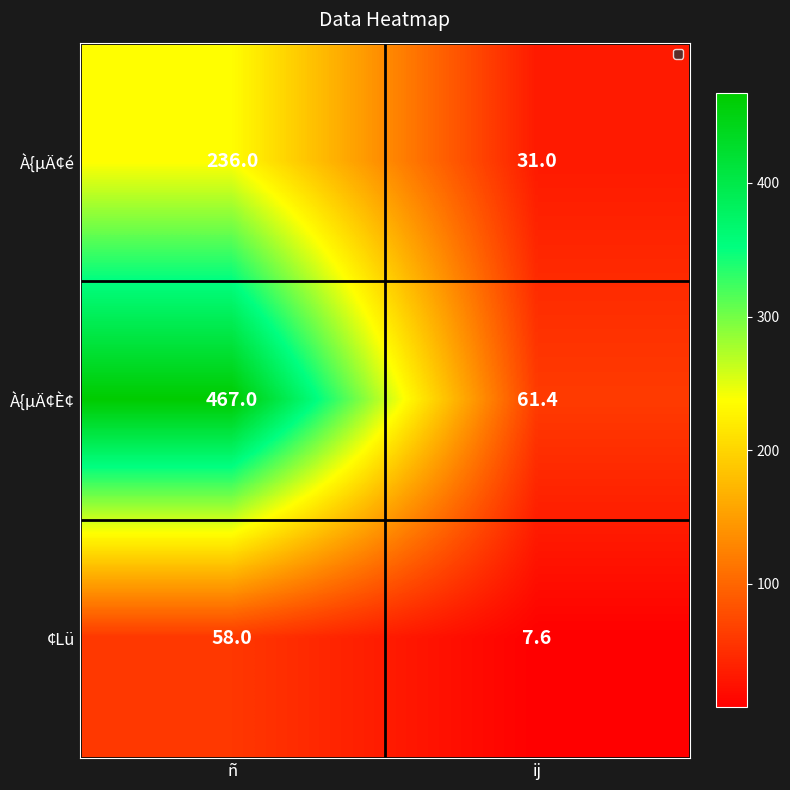

What is the sum of all À{µÄ¢é values?

267.0